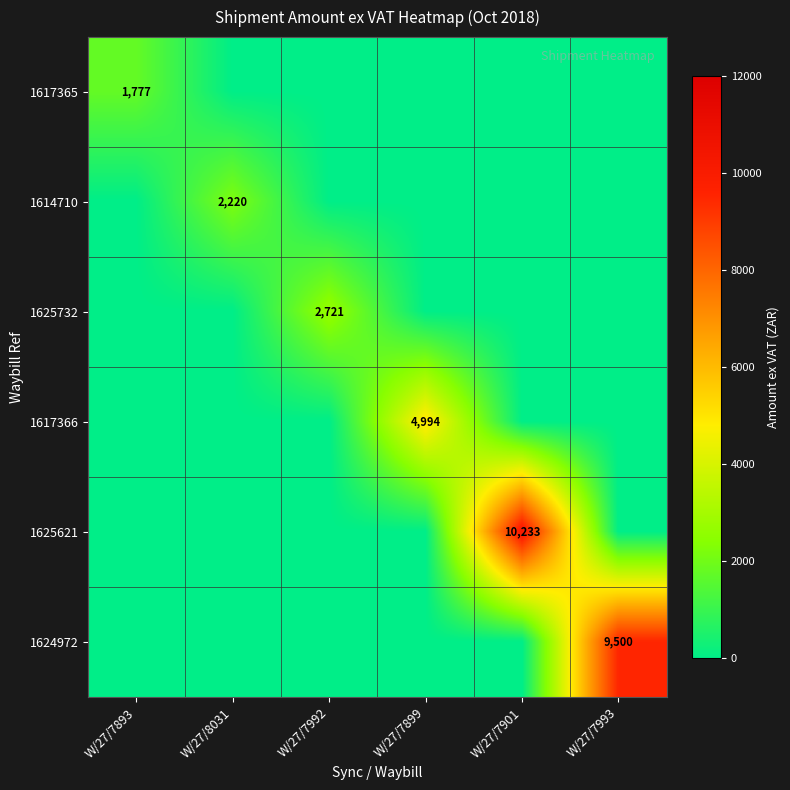

Where is 1614710 nearest to the value 1110?

W/27/7893